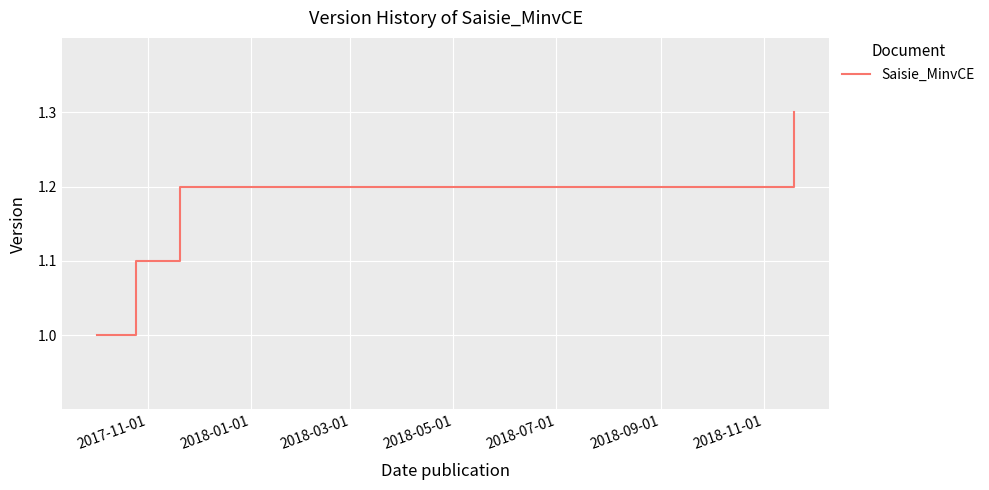

Reading left to right, list all the values displayed in this chart.

1.0	1.1	1.2	1.3